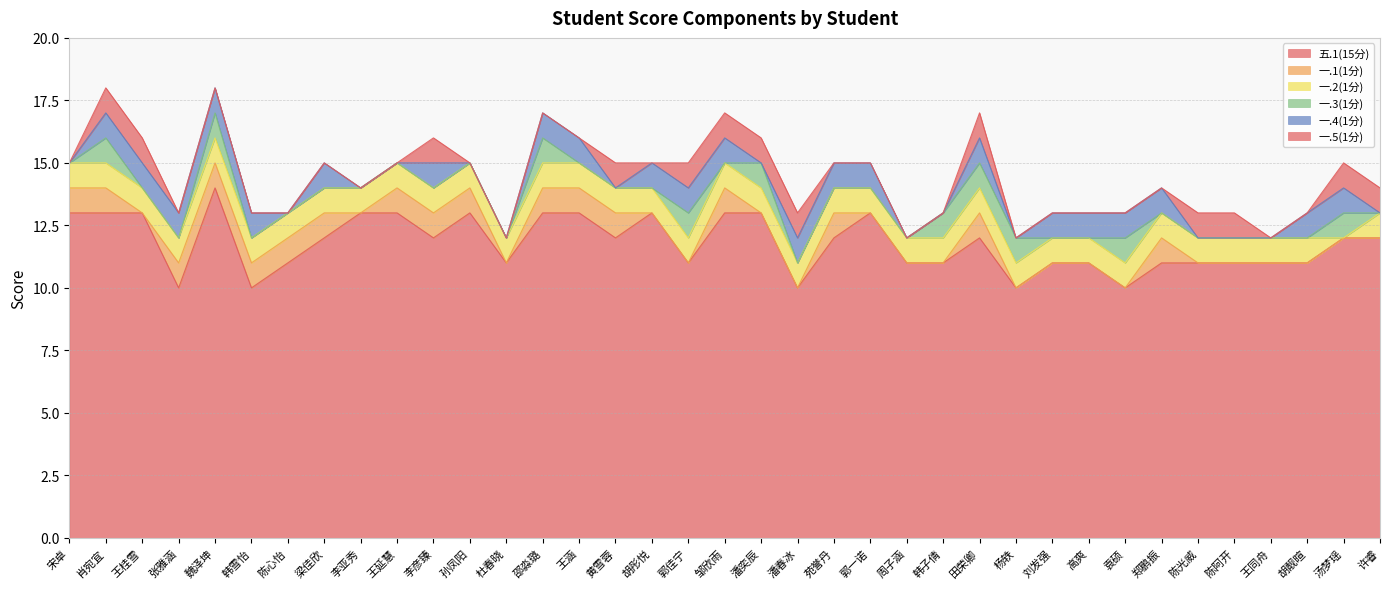

True or false: 一.3(1分) has more than 0 points higher than both neighbors.

True